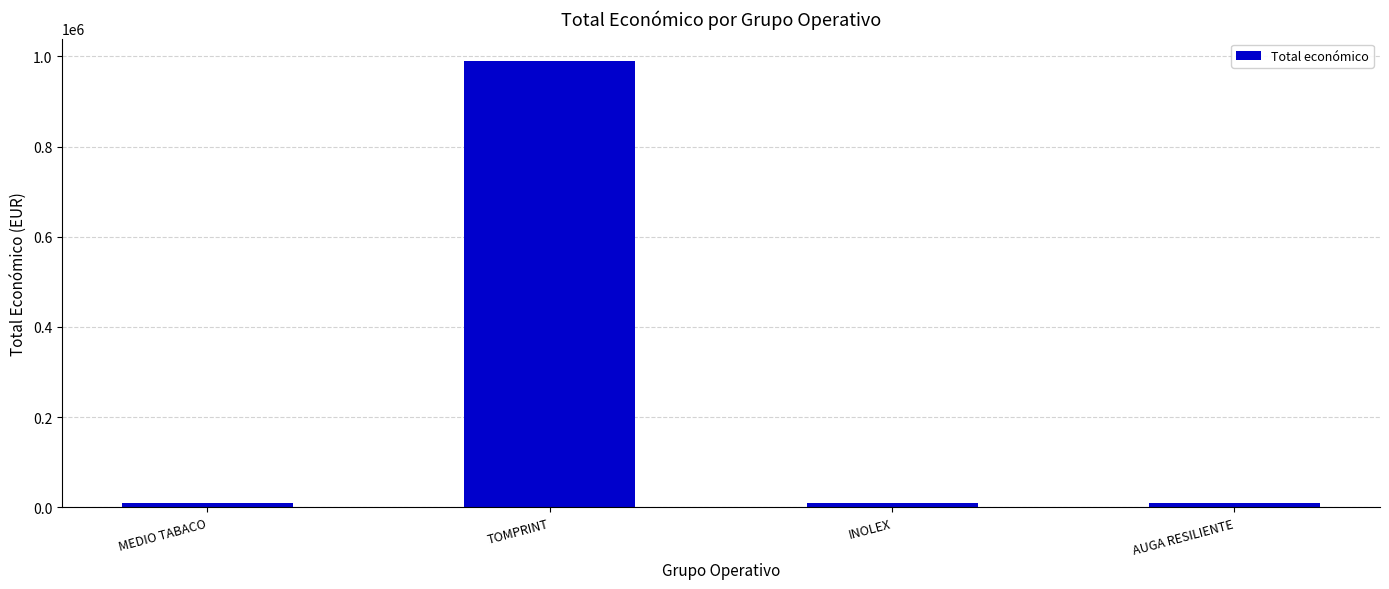

Where does the data first go above 10000?

TOMPRINT